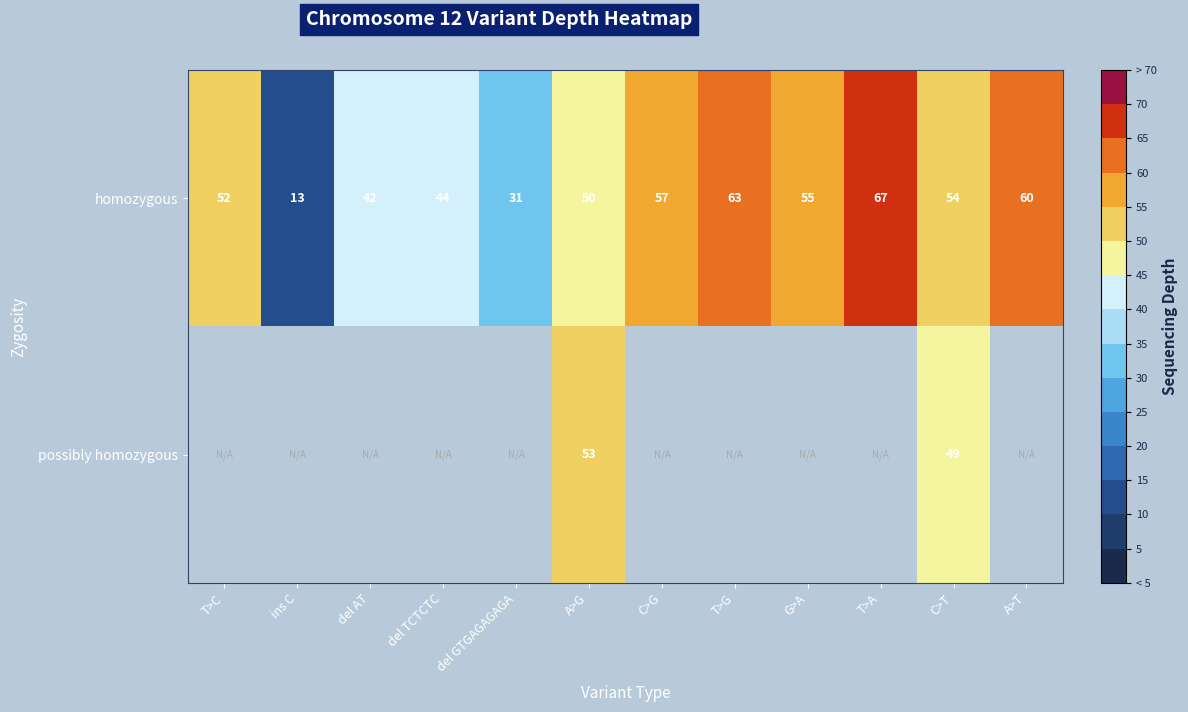

What is the difference between the highest and lowest values at C>T?

5.0